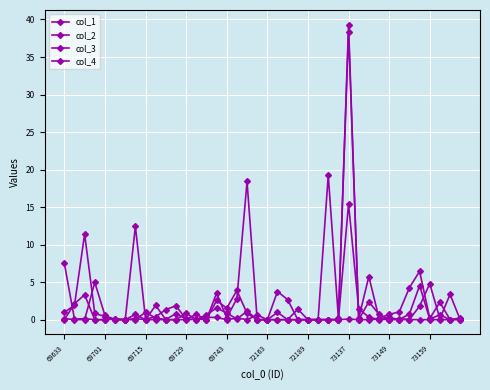

Which series has the largest total across all categories?

col_2